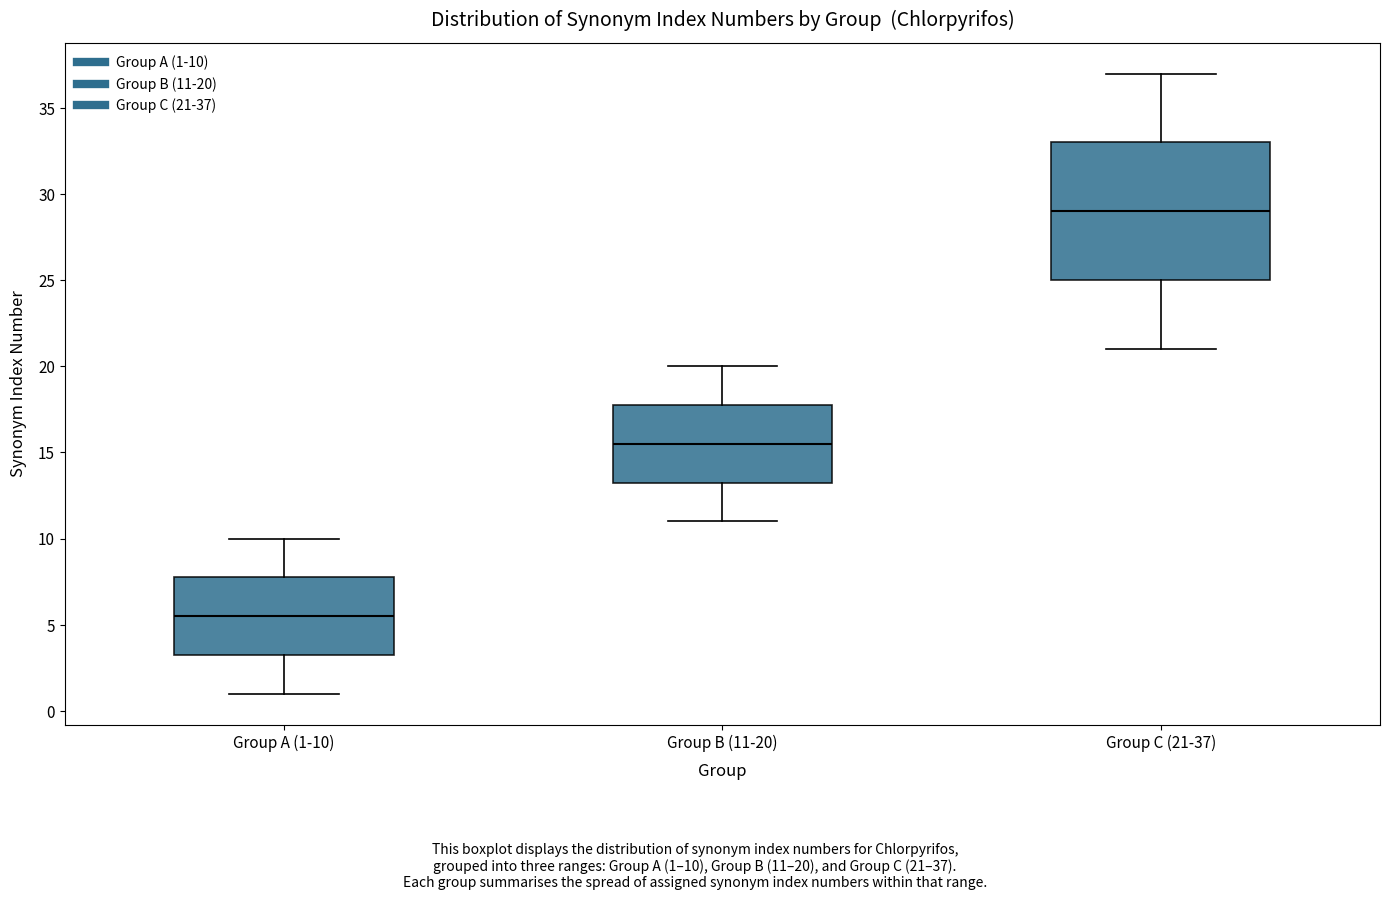

Which box is the tallest, from its lower edge to its upper edge?

Group C (21-37)